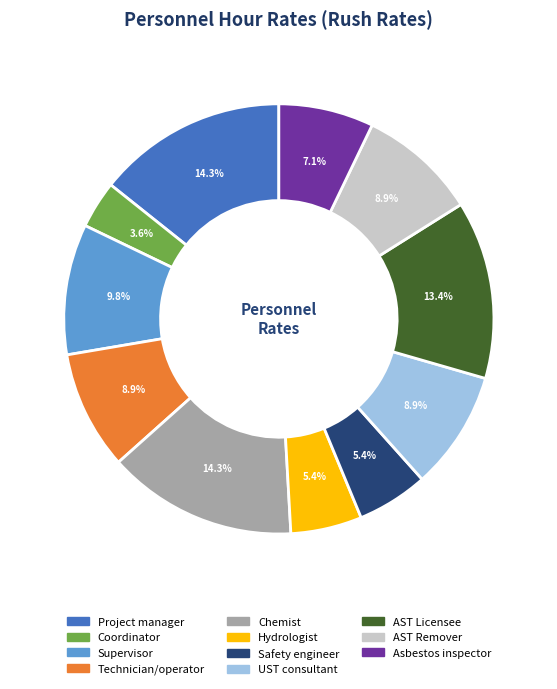

Is it true that Coordinator is 4% of the pie?

True